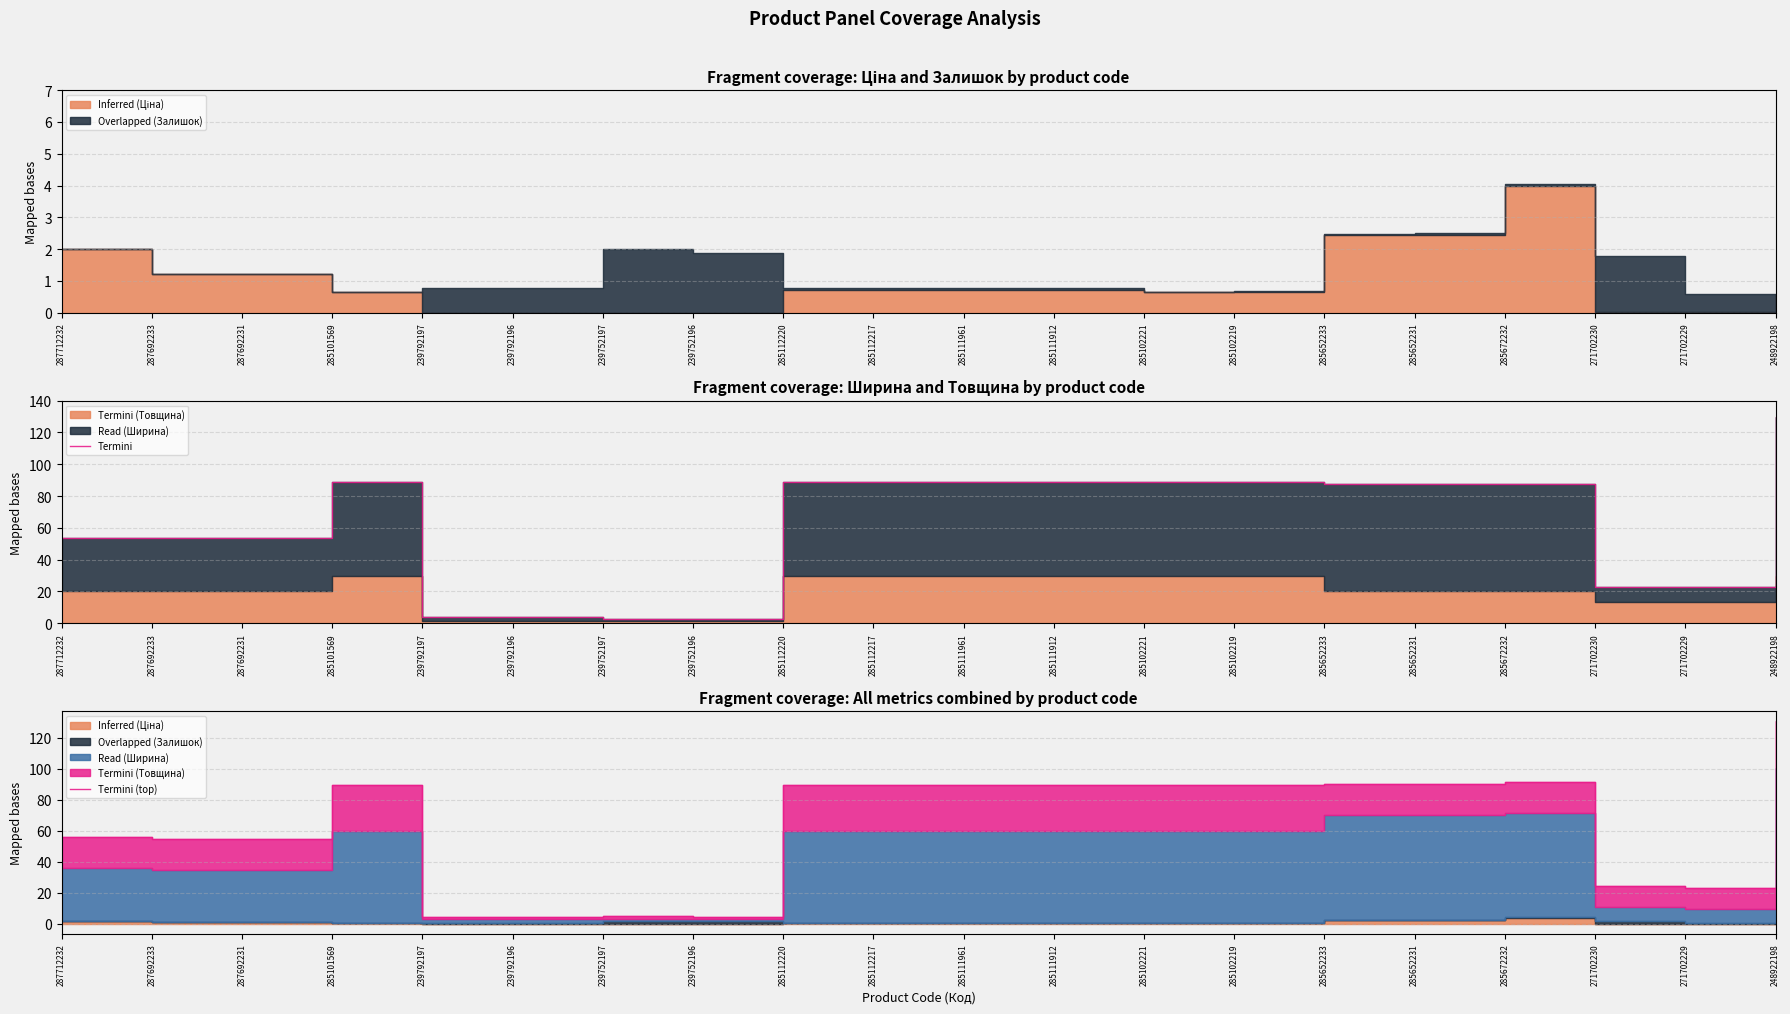

True or false: Termini (top) and Termini intersect in this chart.

False